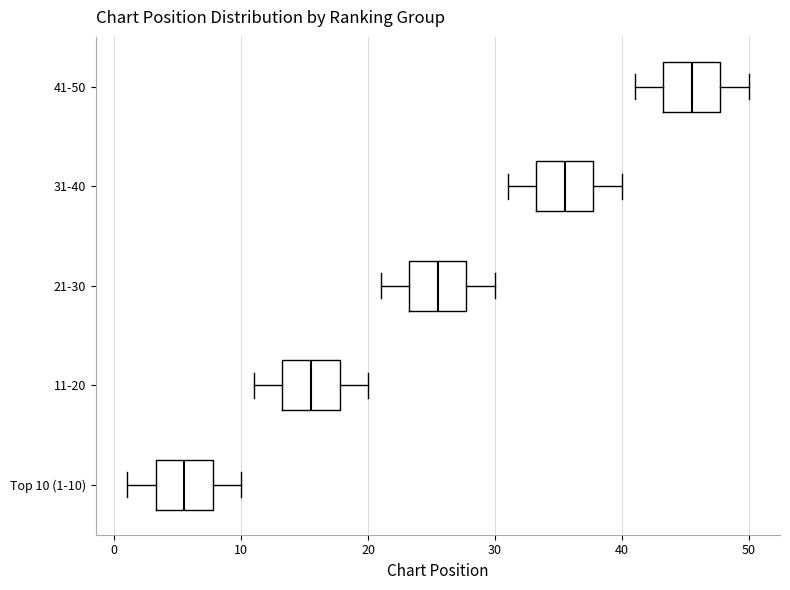

Reading bottom to top, transcribe this box plot: for each box, give where its median line is, the range the box spans, and where its two whiskers end, as read against the x-axis. The values are not printed on the chart, so give them approximately, as read against the axis.

Top 10 (1-10): median 6, box 3 to 8, whiskers 1 to 10
11-20: median 16, box 13 to 18, whiskers 11 to 20
21-30: median 26, box 23 to 28, whiskers 21 to 30
31-40: median 36, box 33 to 38, whiskers 31 to 40
41-50: median 46, box 43 to 48, whiskers 41 to 50